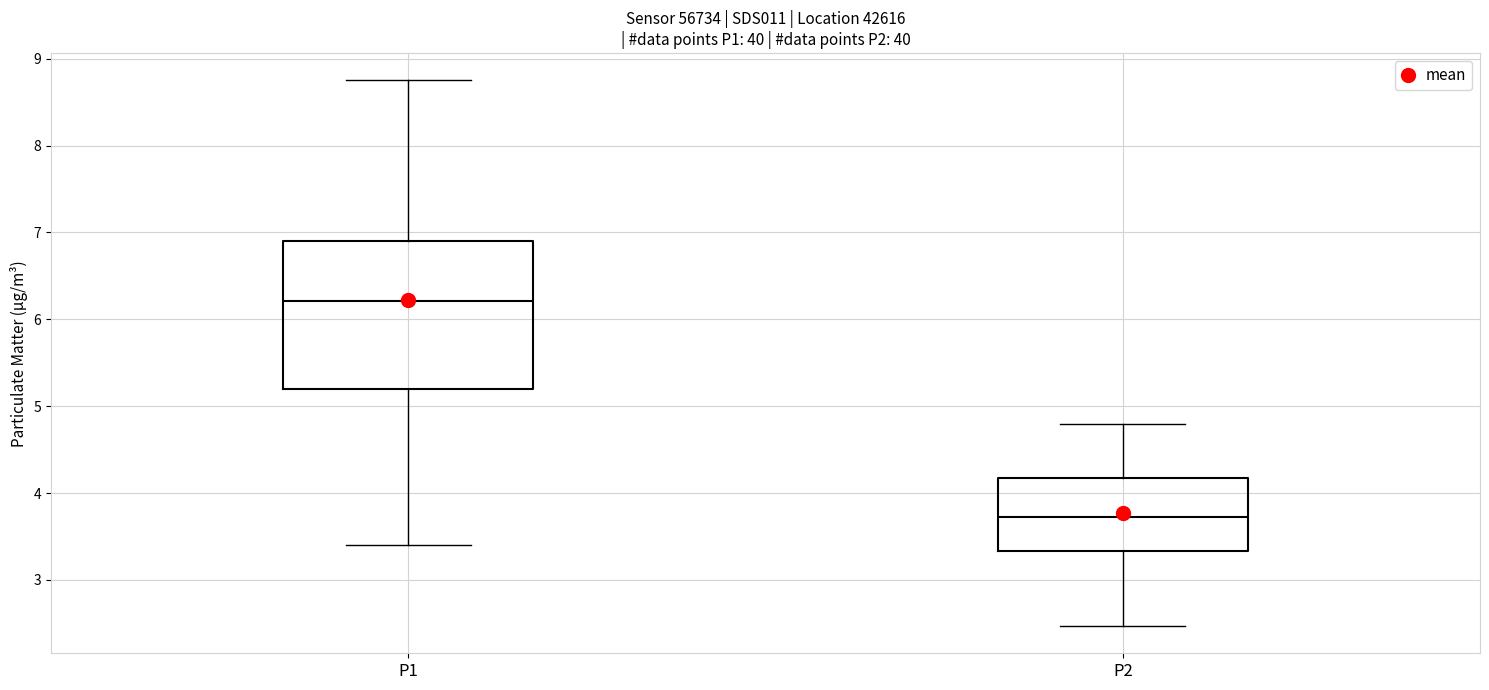

Reading left to right, read every box against the y-axis: the position of its median line, the range the box covers, and the ends of its whiskers. The values are not printed on the chart, so give them approximately, as read against the axis.

P1: median 6.2, box 5.2 to 6.9, whiskers 3.4 to 8.8
P2: median 3.7, box 3.3 to 4.2, whiskers 2.5 to 4.8